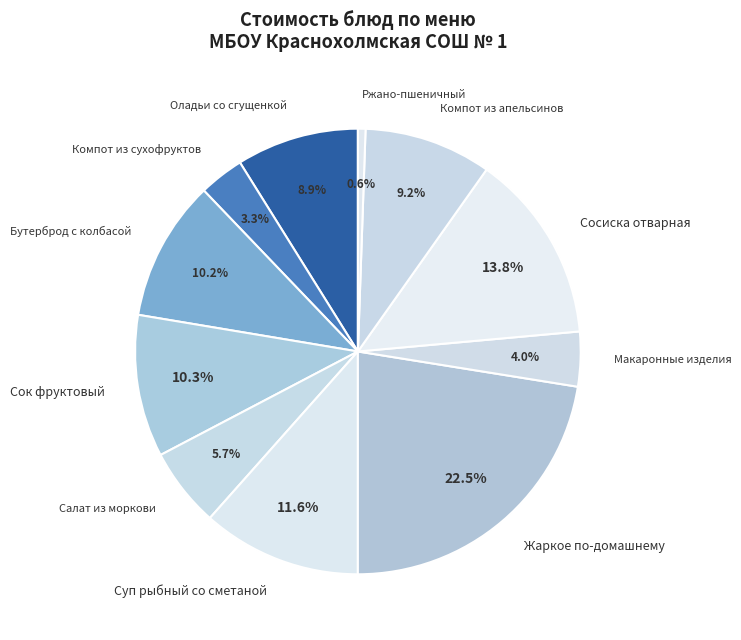

Is it true that Ржано-пшеничный is 1% of the pie?

True